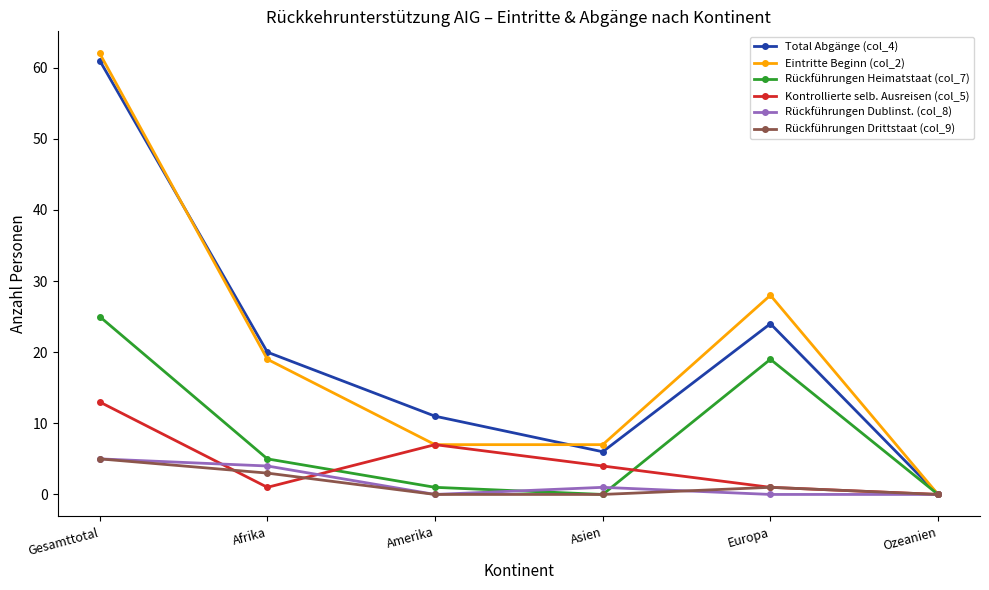

How many distinct data groups are displayed?

6